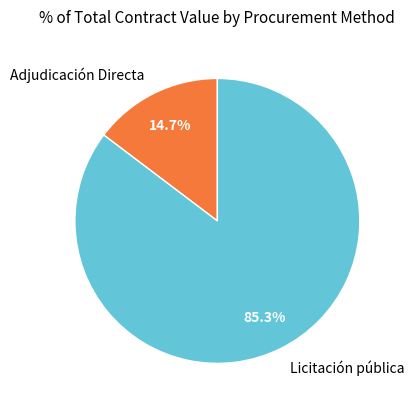

What is the smallest slice in the pie chart?

Adjudicación Directa